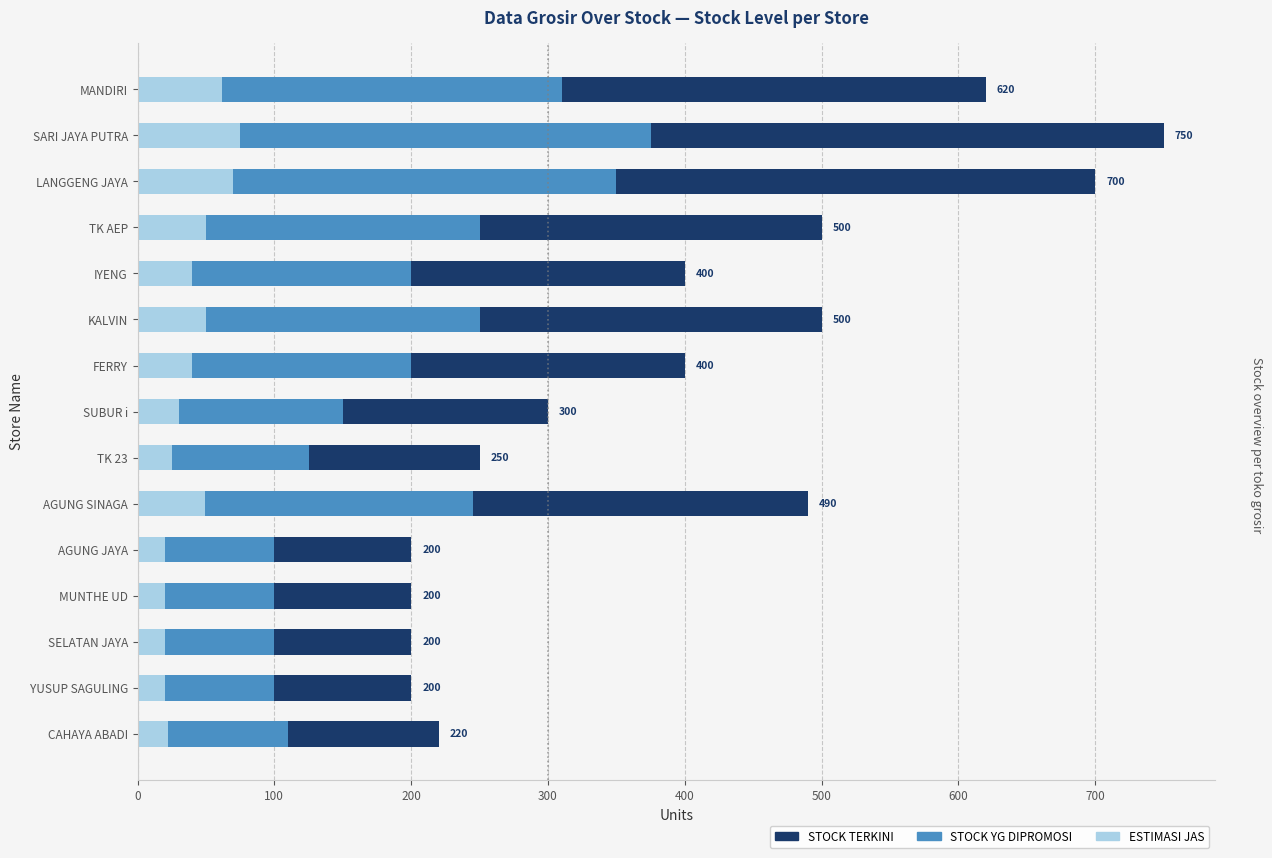

List the series in order of their peak value, lowest first.

ESTIMASI JAS, STOCK YG DIPROMOSI, STOCK TERKINI